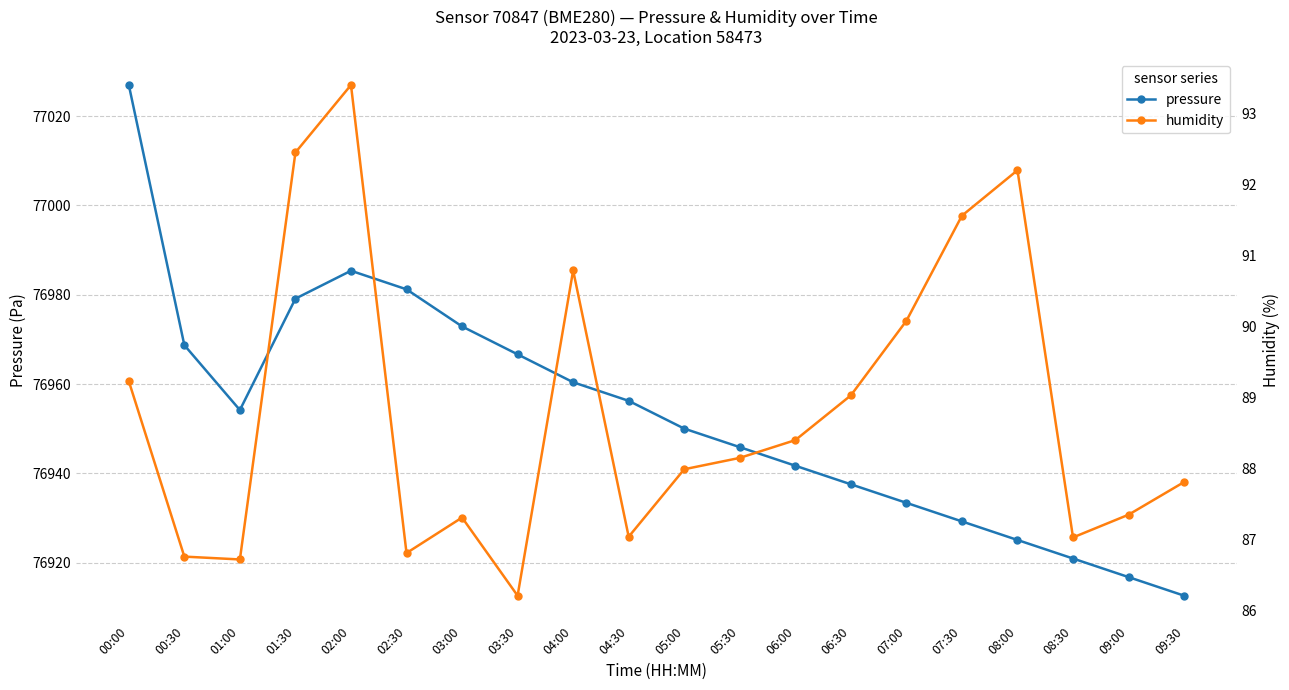

Rank the categories by pressure value from lowest to highest.

09:30, 09:00, 08:30, 08:00, 07:30, 07:00, 06:30, 06:00, 05:30, 05:00, 01:00, 04:30, 04:00, 03:30, 00:30, 03:00, 01:30, 02:30, 02:00, 00:00